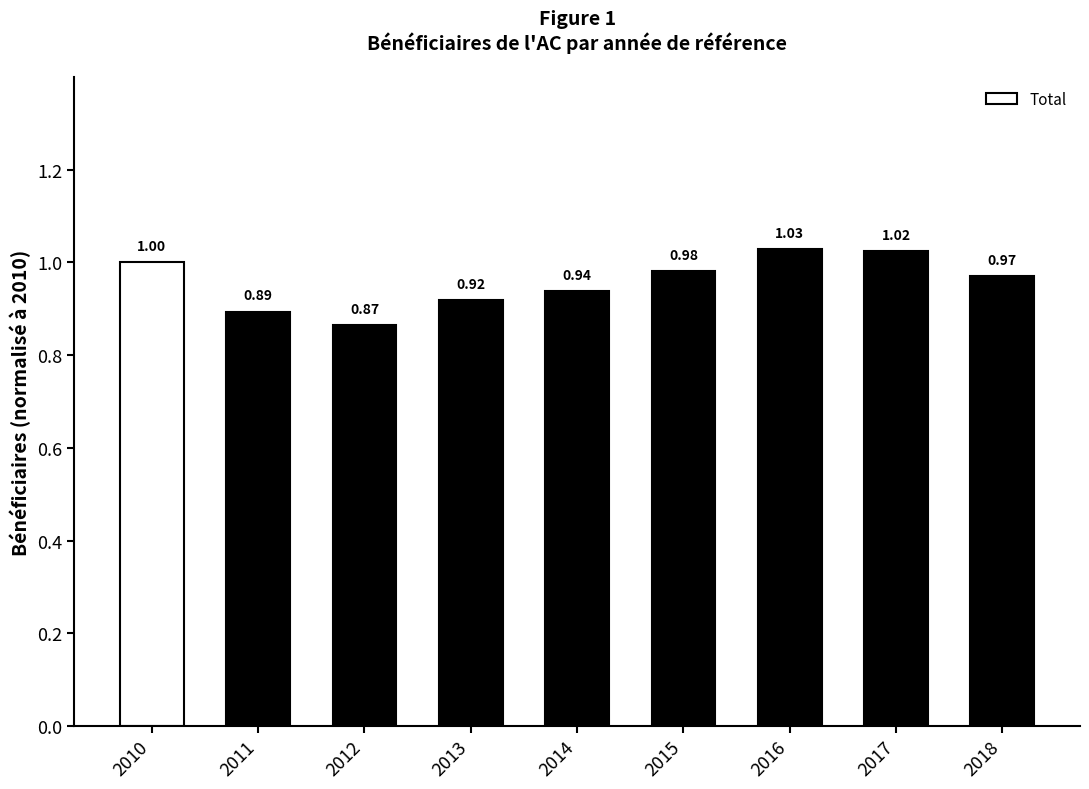

List the labels in order of value, smallest first.

2012, 2011, 2013, 2014, 2018, 2015, 2010, 2017, 2016